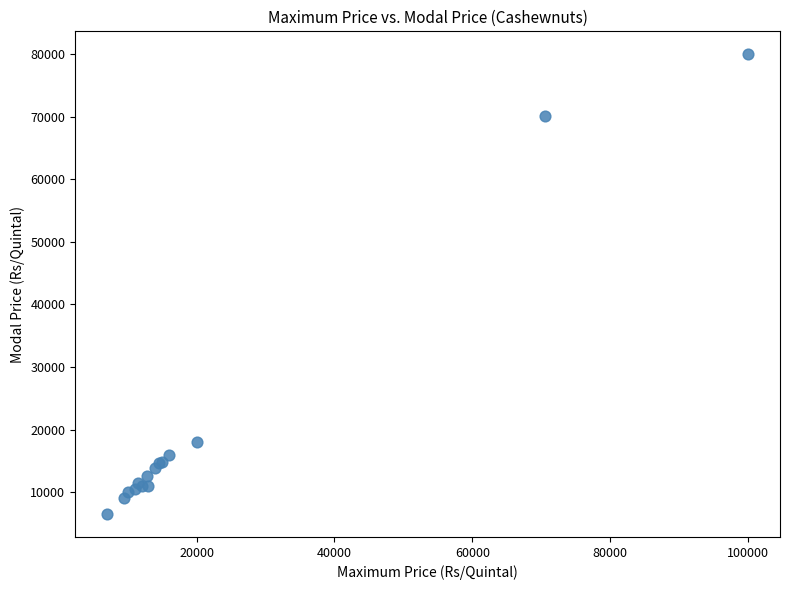

What Y value in the scatter plot is closest to 43250?

18000